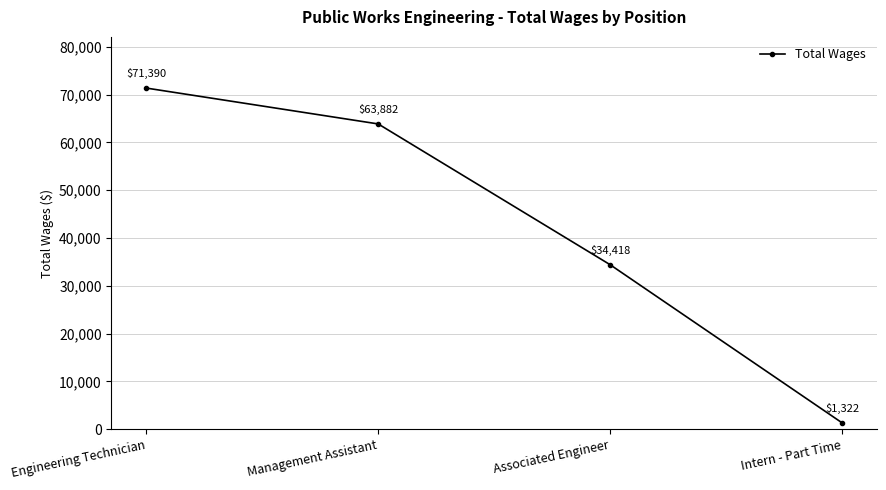

What is the change in value from Engineering Technician to Associated Engineer?

-36972